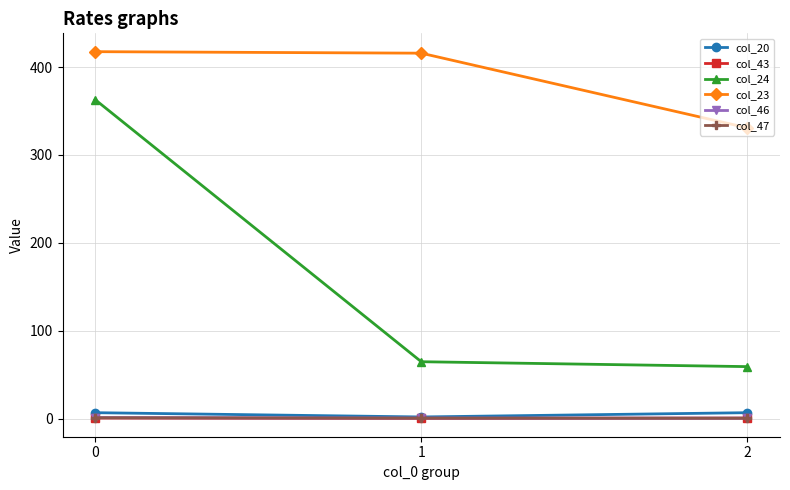

At which label does col_24 reach its minimum?

2